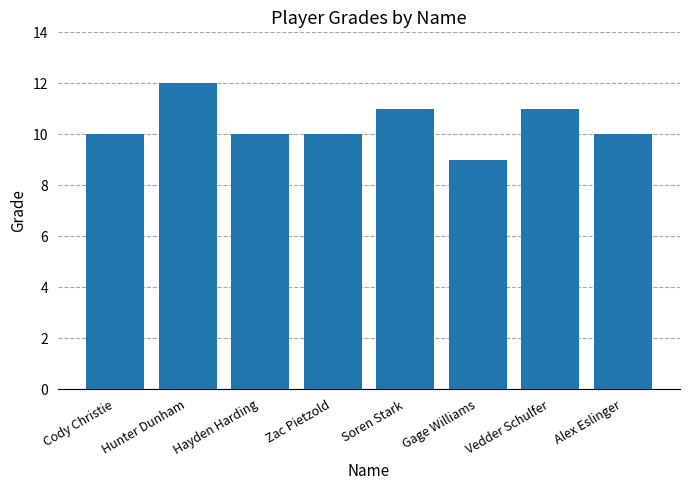

The chart shows a value of 5 at Hunter Dunham. True or false?

False